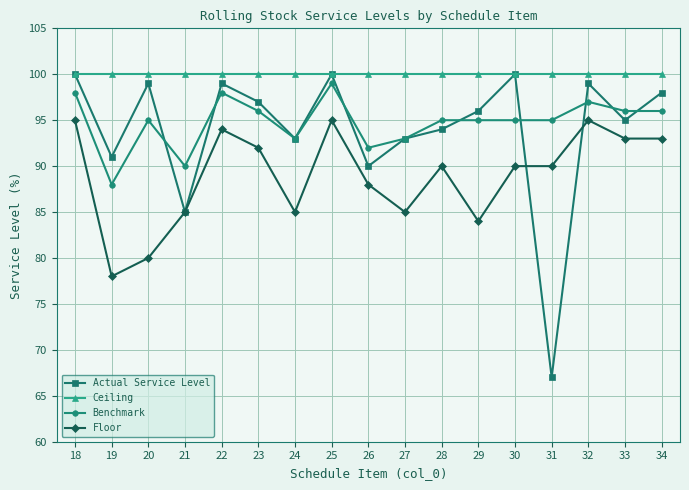

What is the value of the Benchmark point at the 14th from the left?

95